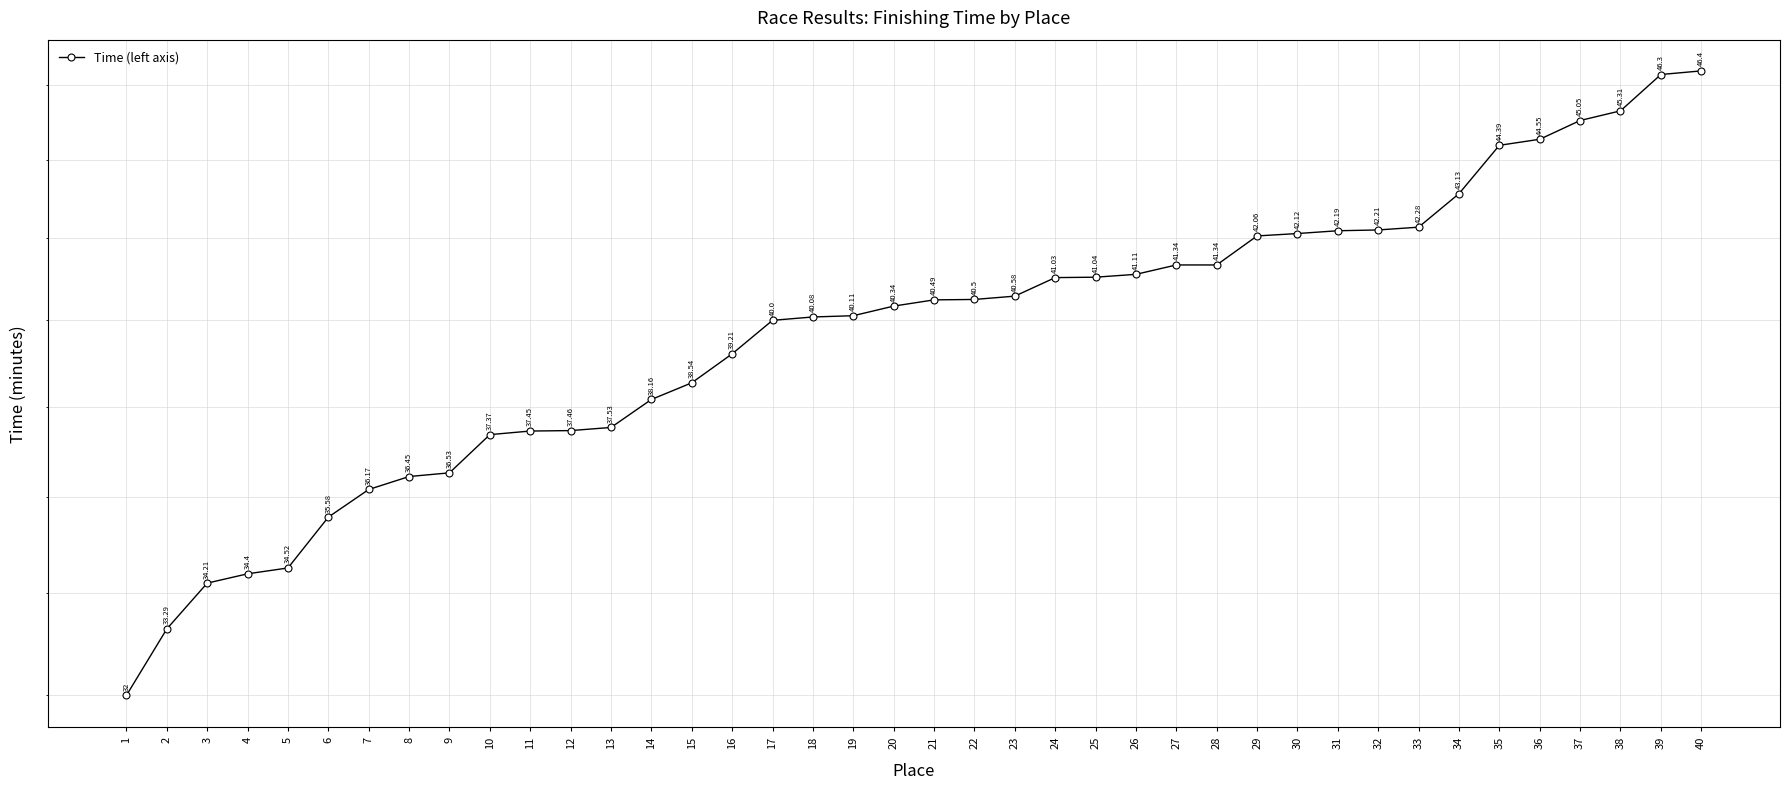

Rank the categories by value from highest to lowest.

40, 39, 38, 37, 36, 35, 34, 33, 32, 31, 30, 29, 27, 28, 26, 25, 24, 23, 22, 21, 20, 19, 18, 17, 16, 15, 14, 13, 12, 11, 10, 9, 8, 7, 6, 5, 4, 3, 2, 1